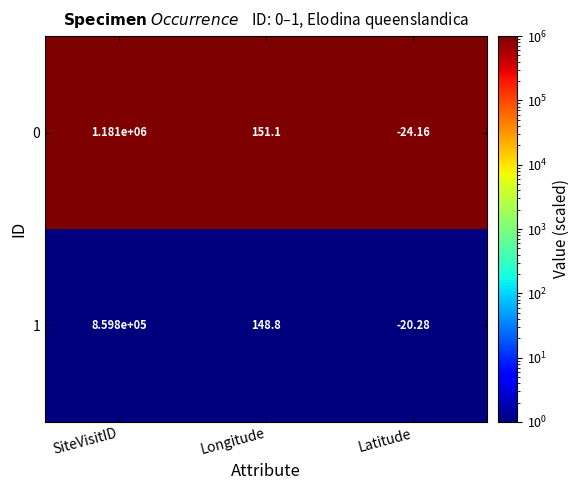

List the series in order of their overall mean, lowest first.

1, 0